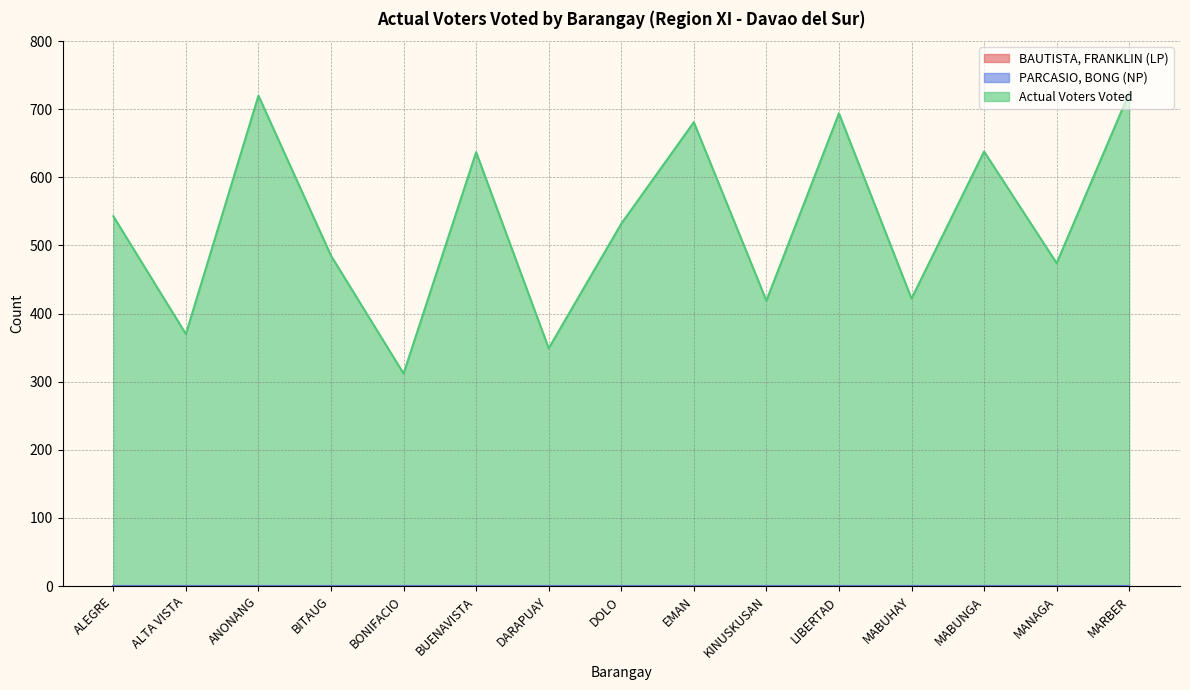

What is the greatest value displayed?

724